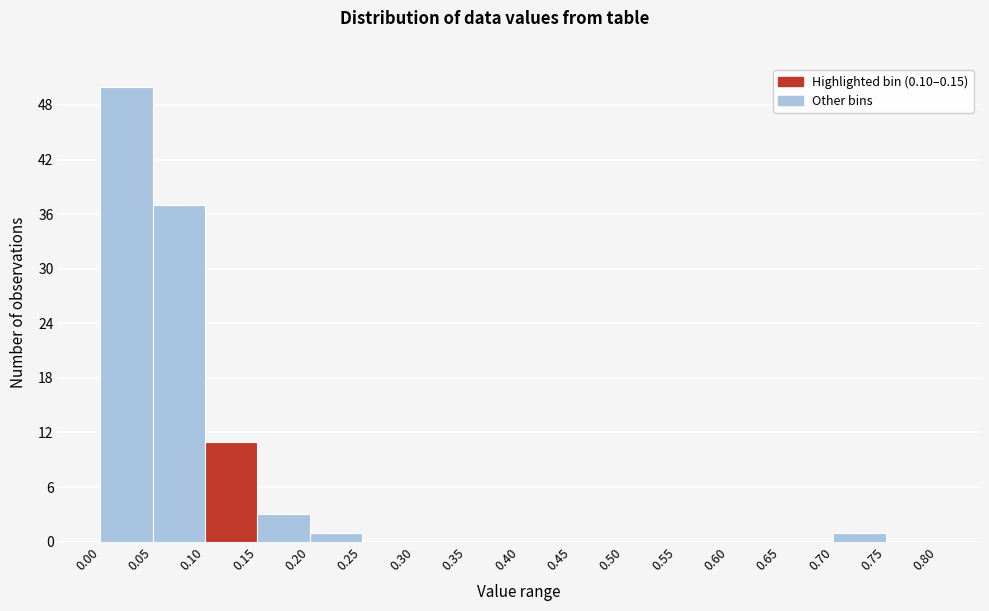

Reading left to right, transcribe this chart: for each bar, give the range it covers on the x-axis and its height. The values are not printed on the chart, so give them approximately, as read against the axis.

0.00 to 0.05: 50
0.05 to 0.10: 37
0.10 to 0.15: 11
0.15 to 0.20: 3
0.20 to 0.25: 1
0.25 to 0.30: 0
0.30 to 0.35: 0
0.35 to 0.40: 0
0.40 to 0.45: 0
0.45 to 0.50: 0
0.50 to 0.55: 0
0.55 to 0.60: 0
0.60 to 0.65: 0
0.65 to 0.70: 0
0.70 to 0.75: 1
0.75 to 0.80: 0